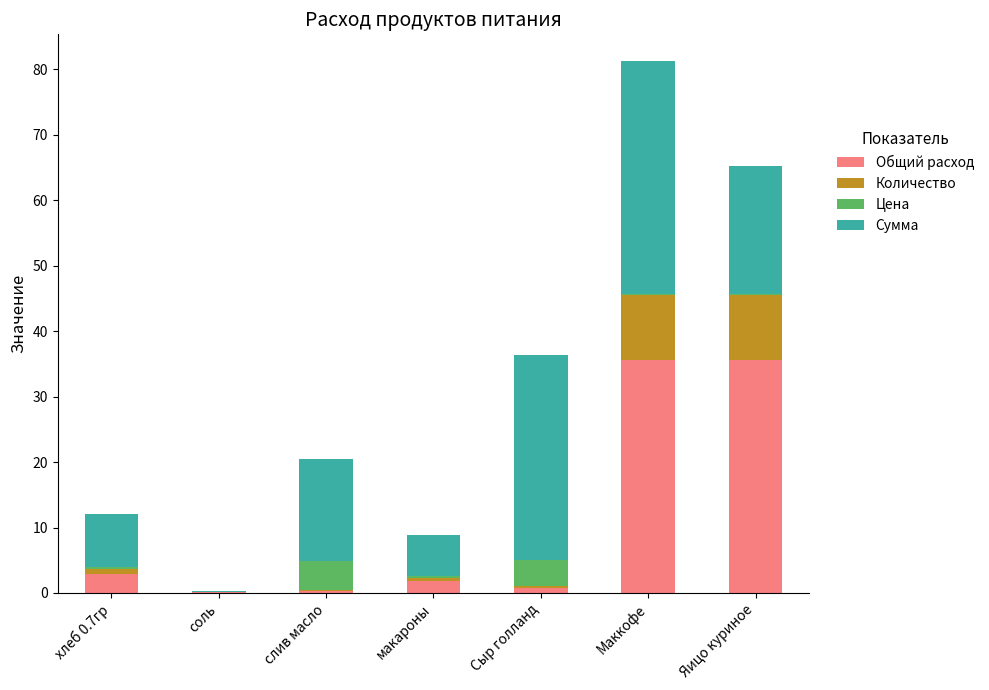

At which category is the sum across all series the highest?

Маккофе